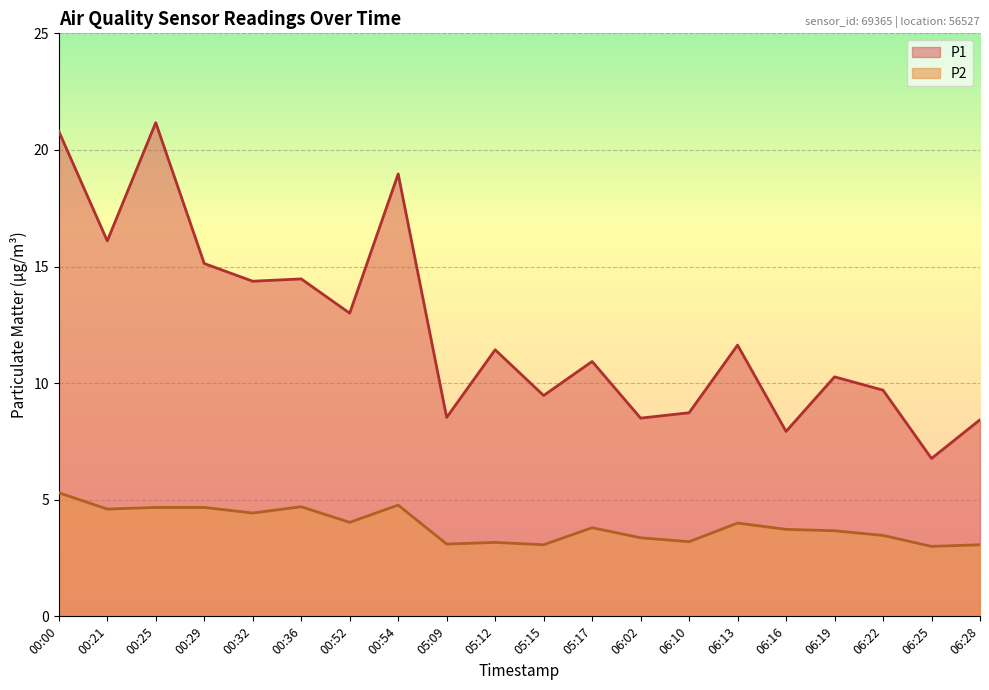

Rank the categories by P2 value from highest to lowest.

00:00, 00:54, 00:36, 00:25, 00:29, 00:21, 00:32, 00:52, 06:13, 05:17, 06:16, 06:19, 06:22, 06:02, 06:10, 05:12, 05:09, 05:15, 06:28, 06:25